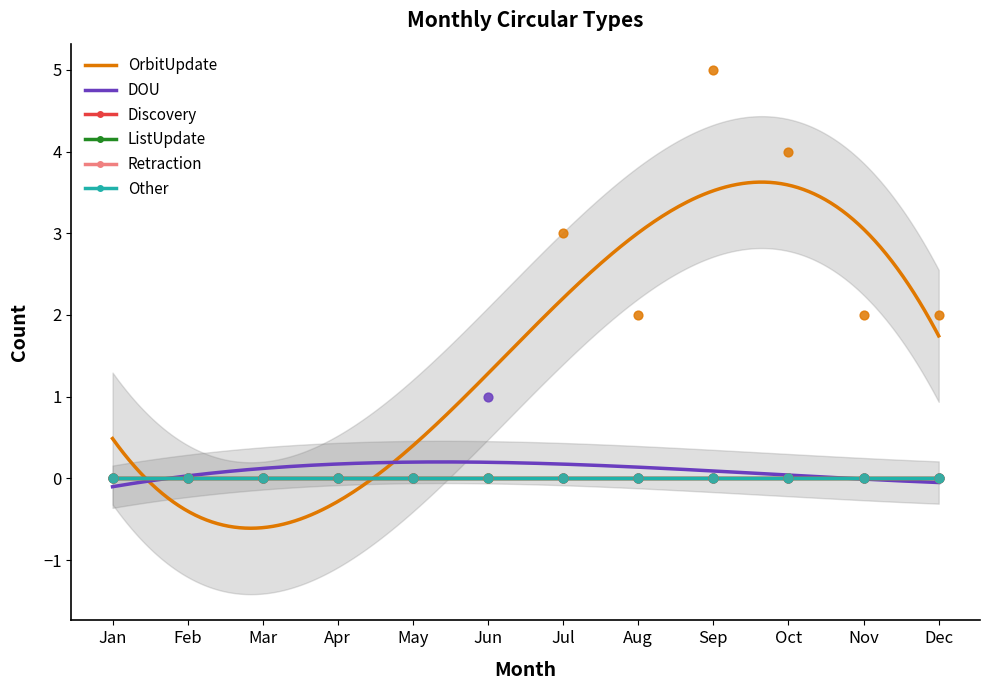

Which series reaches the maximum Y coordinate?

OrbitUpdate